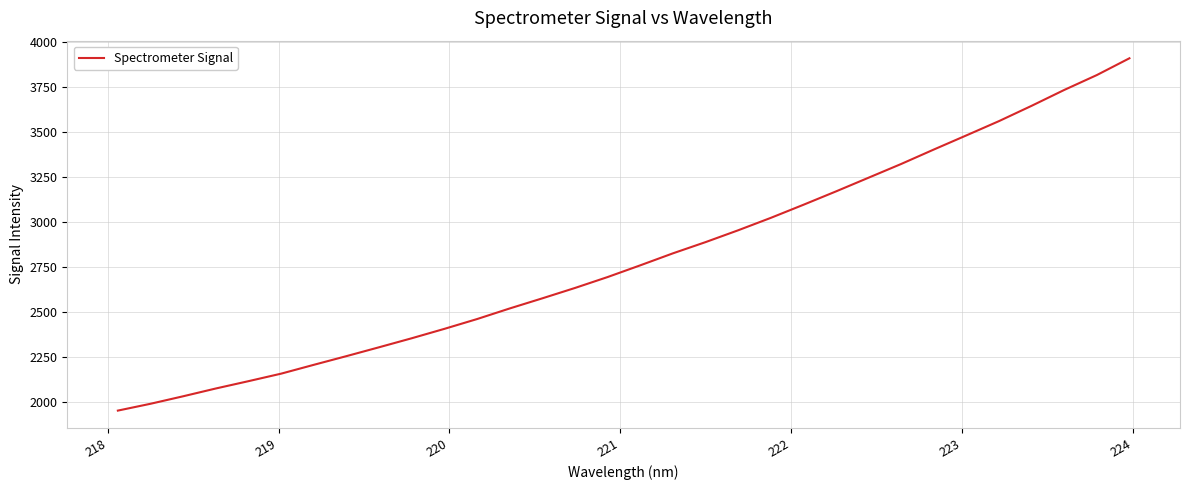

What is the difference between the maximum and minimum values?

1957.4